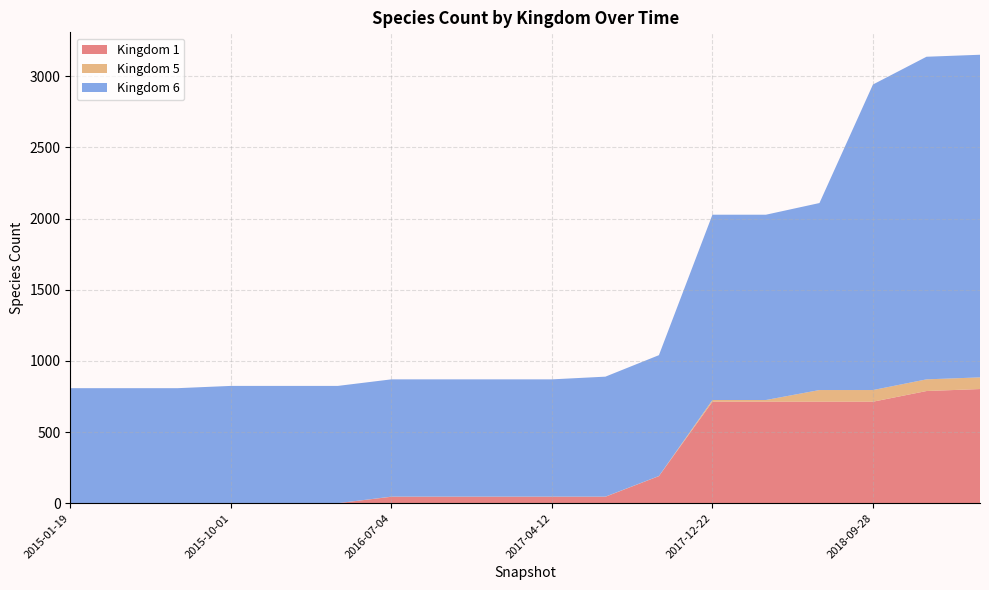

True or false: Kingdom 5 and Kingdom 1 intersect in this chart.

False